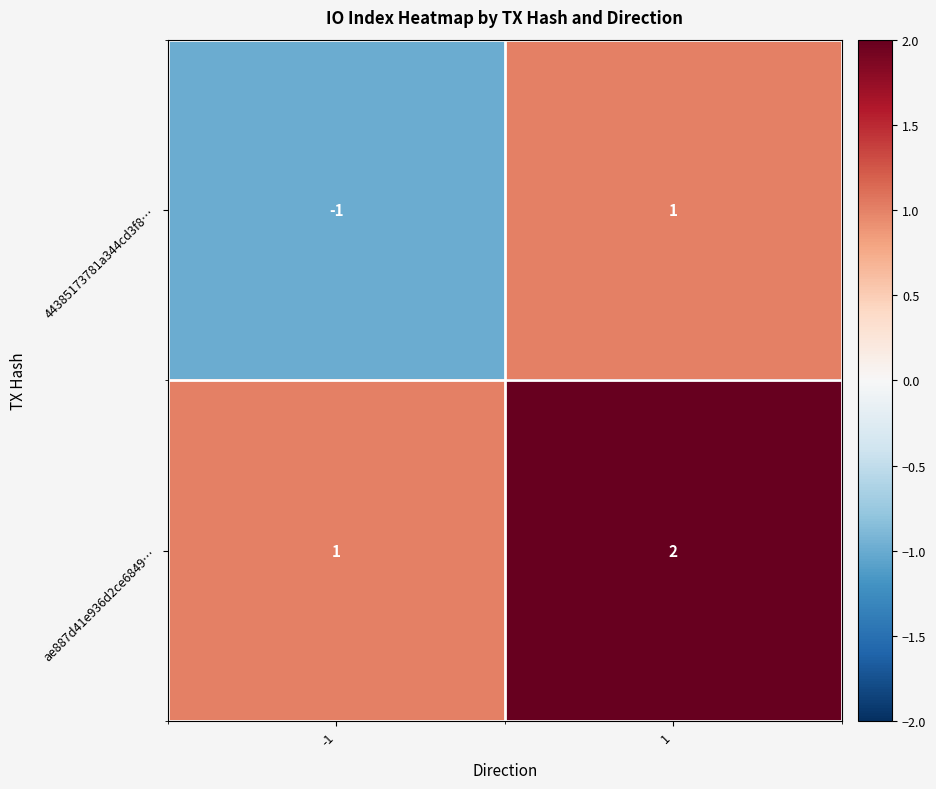

What is the sum of all ae887d41e936d2ce6849… values?

3